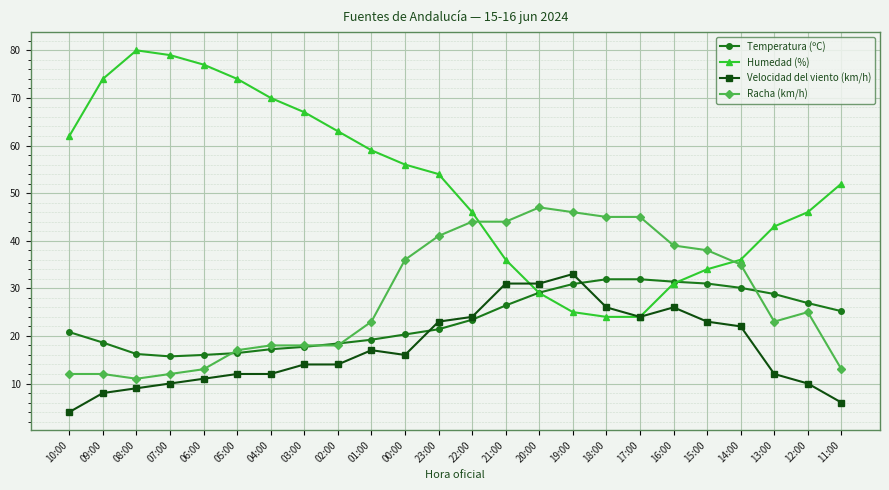

How many distinct data groups are displayed?

4